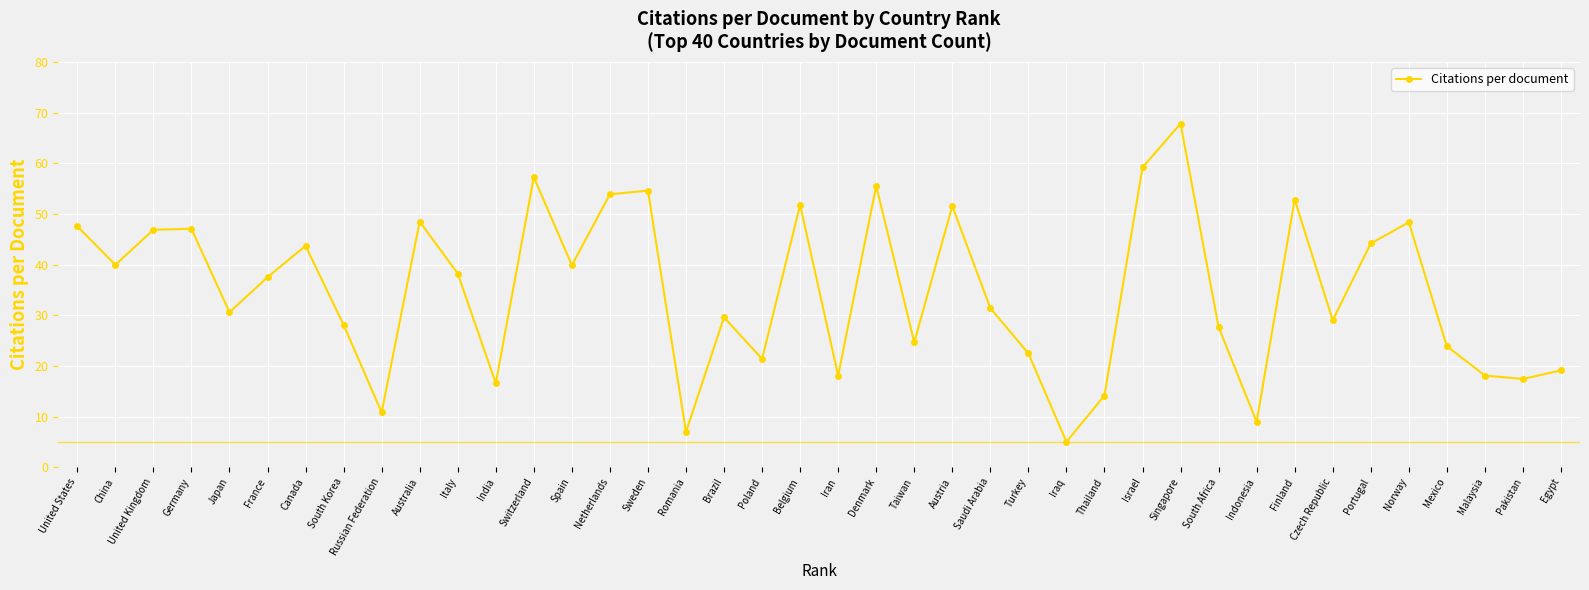

Is it true that the value at Austria is 51.5?

True